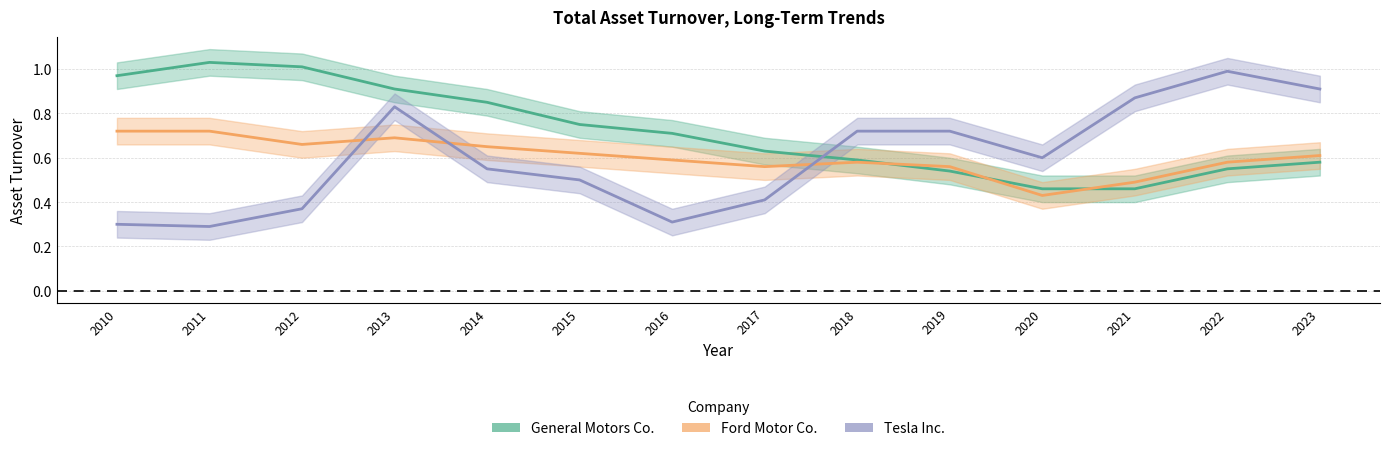

Where do Ford Motor Co. and Tesla Inc. first cross each other?

2012 and 2013